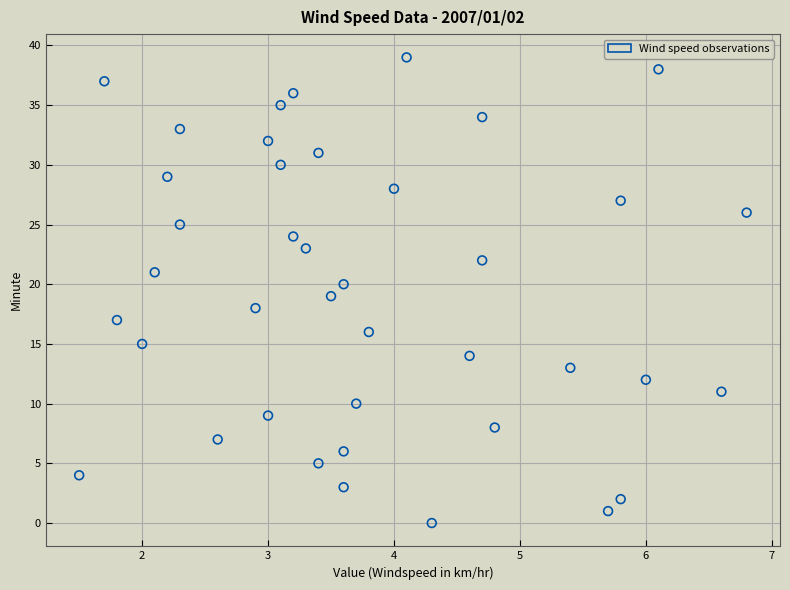

What is the range of Y values (max minus min)?

39